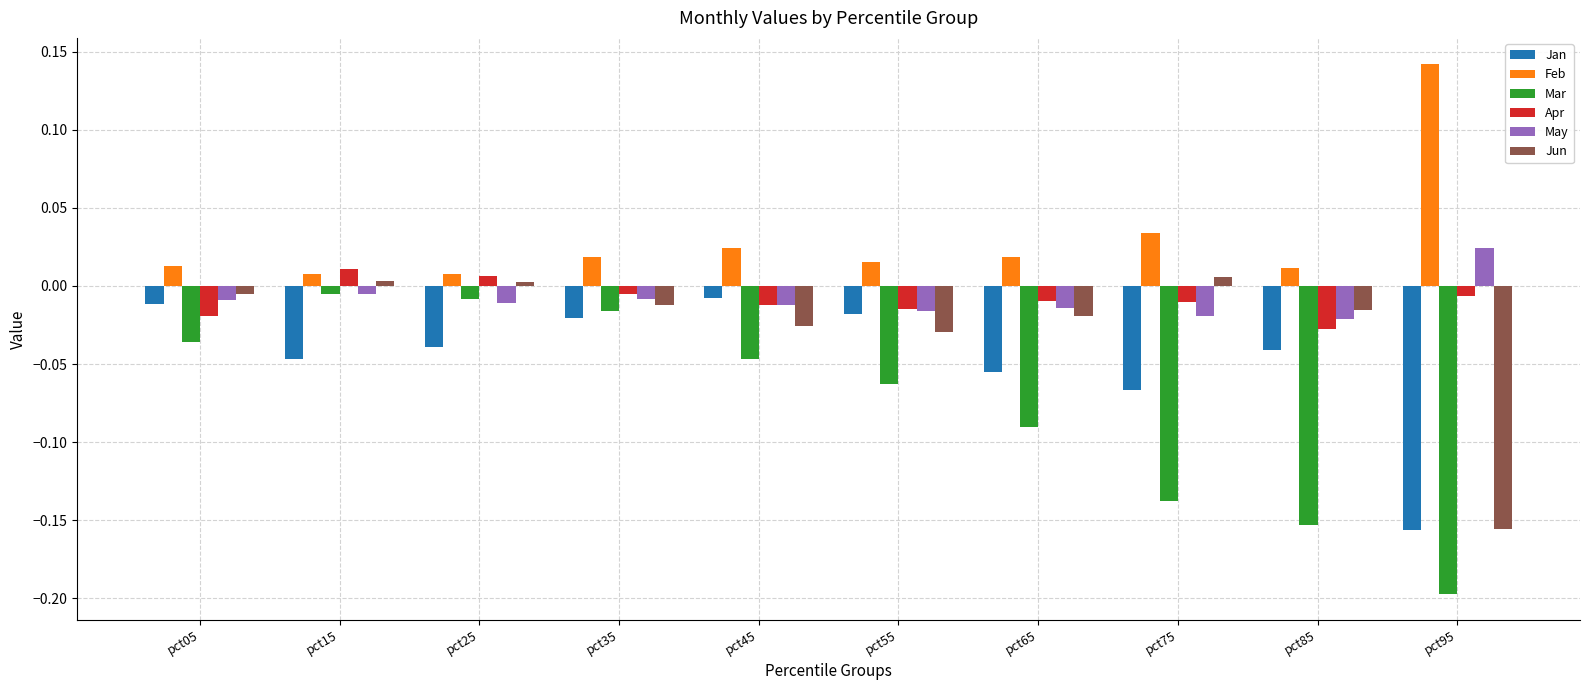

True or false: Jan has a value of -0.0 at pct35.

True